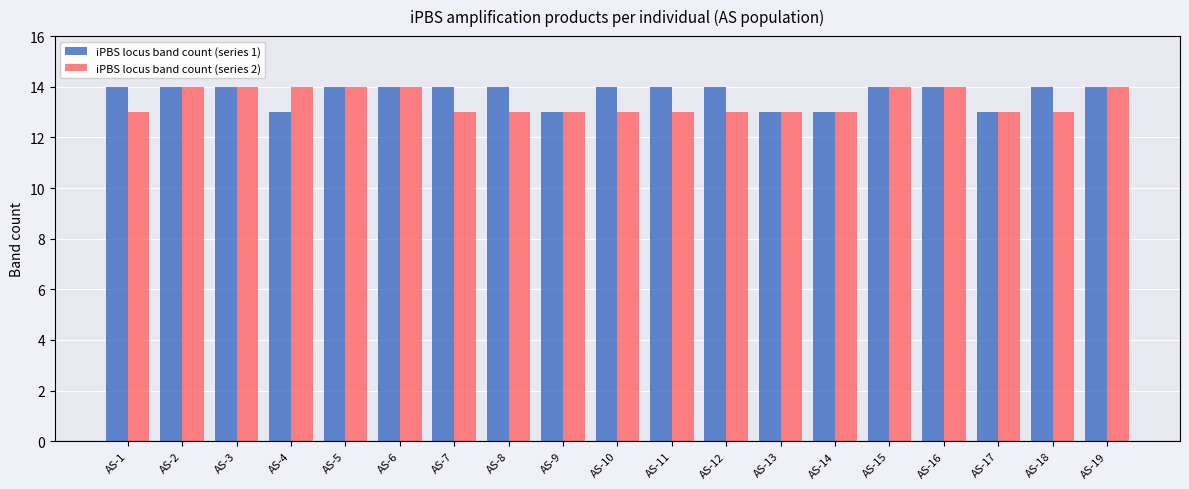

What is the average value of the iPBS locus band count (series 2) series?

13